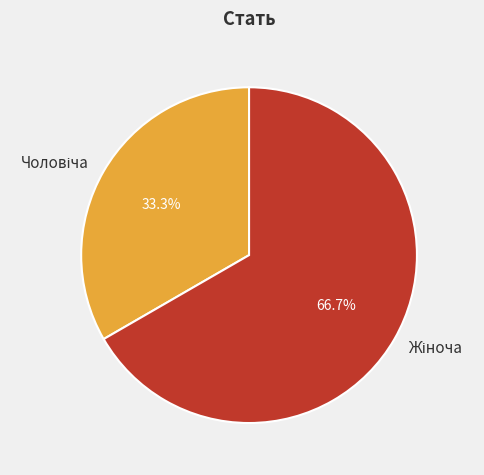

How many segments does this pie chart have?

2